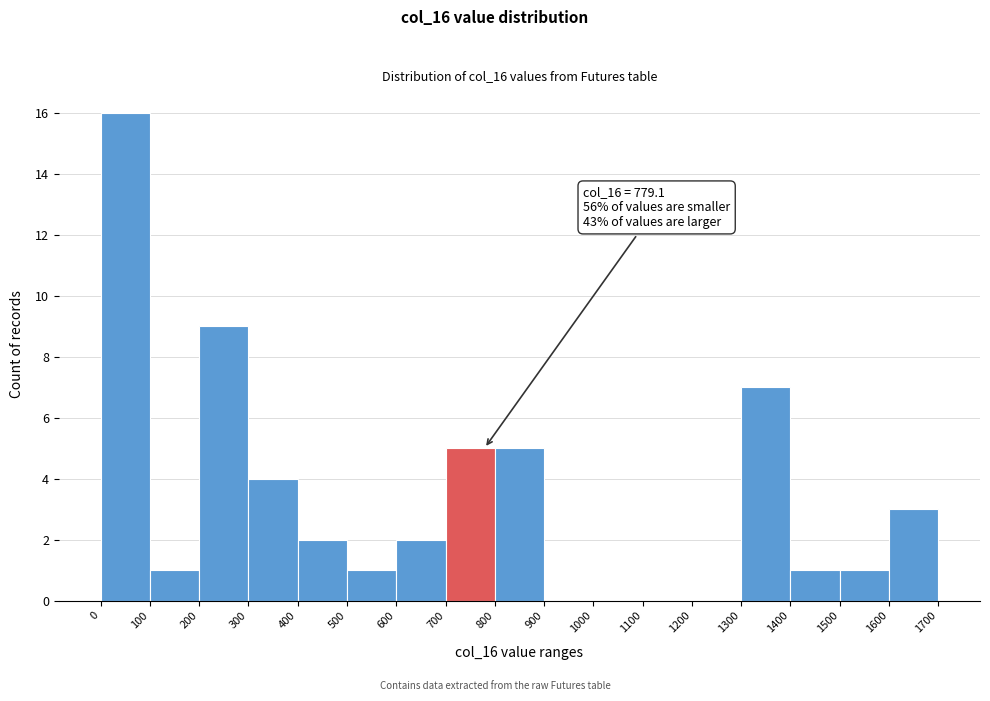

Over which range of the x-axis is the bar tallest?

0 to 100